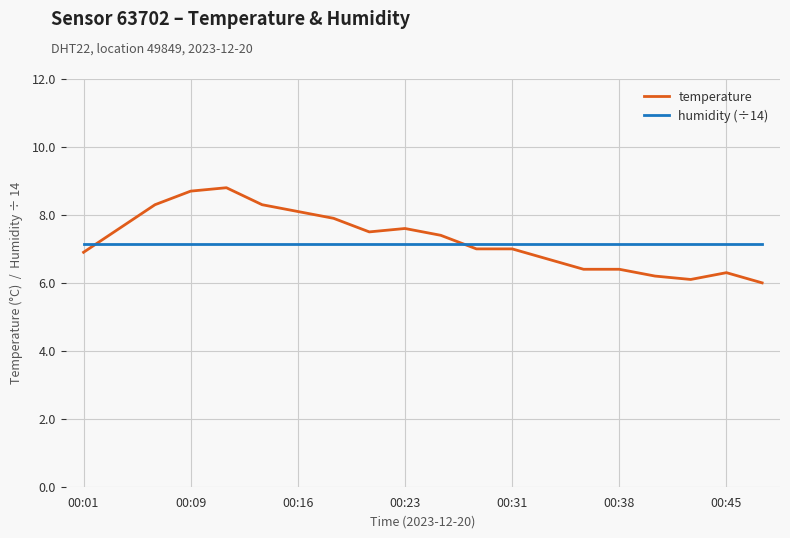

What is the sum of all temperature values?

145.2